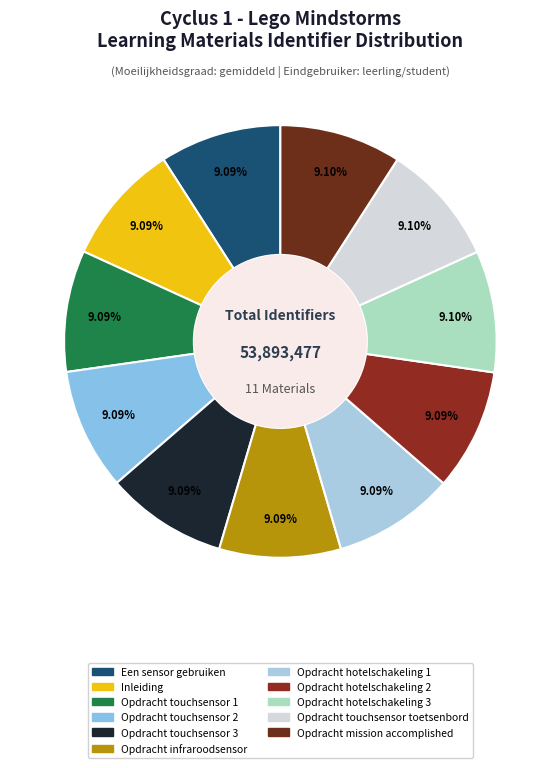

What portion of the pie excludes Opdracht mission accomplished?

90.9%